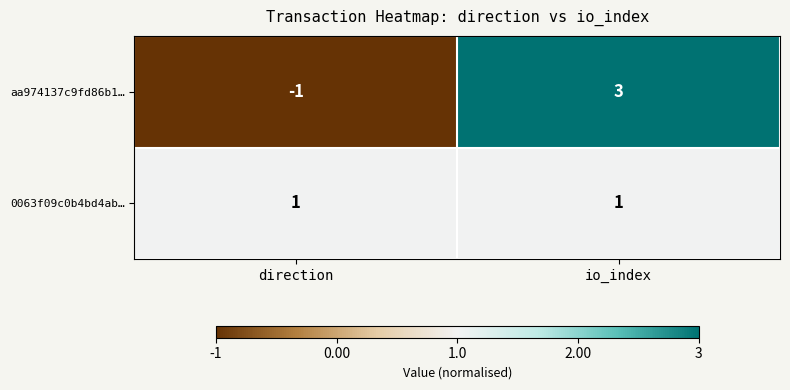

Which series has the largest range (max minus min)?

aa974137c9fd86b1…